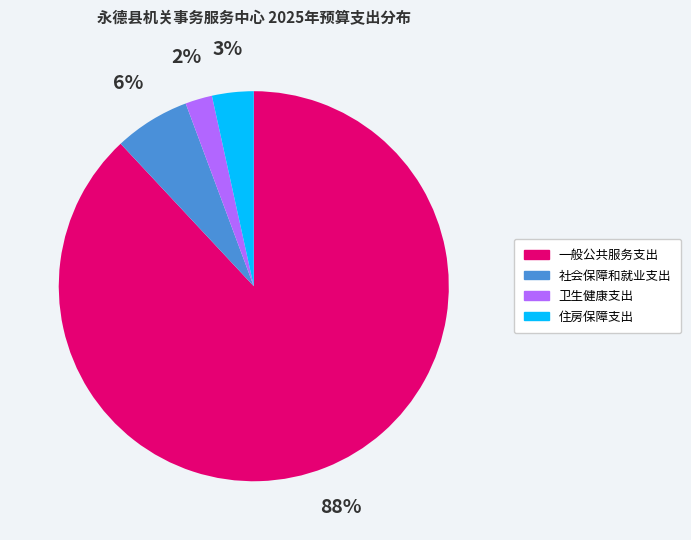

Combined, do 卫生健康支出 and 一般公共服务支出 account for over 50%?

Yes